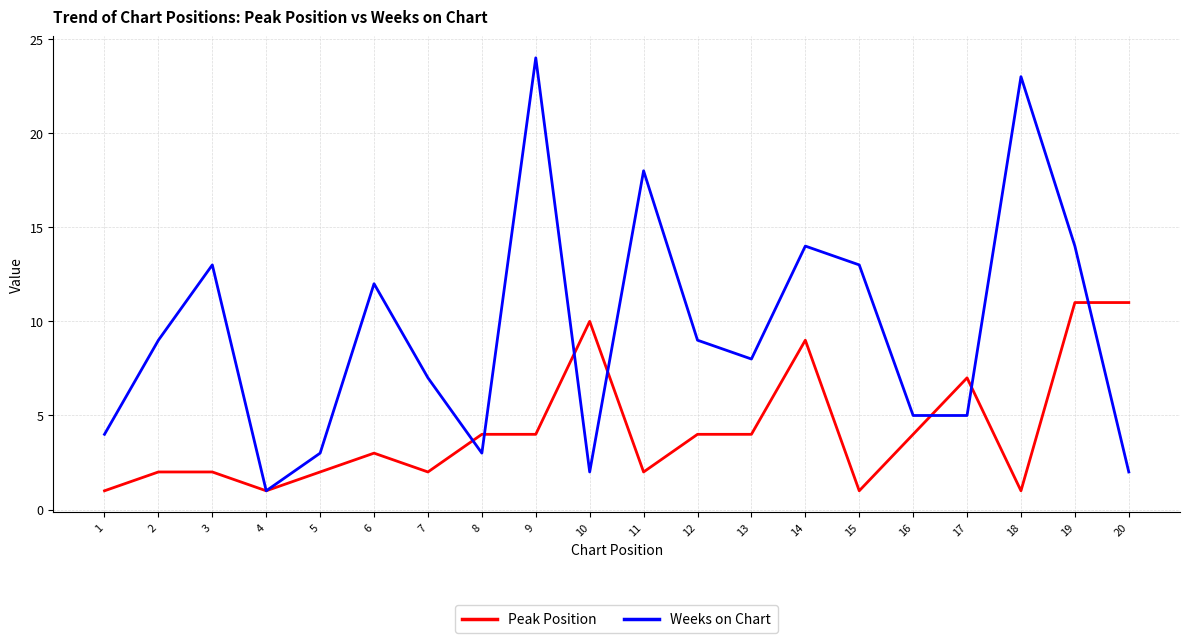

Between 8 and 12, which series saw the biggest shift?

Weeks on Chart